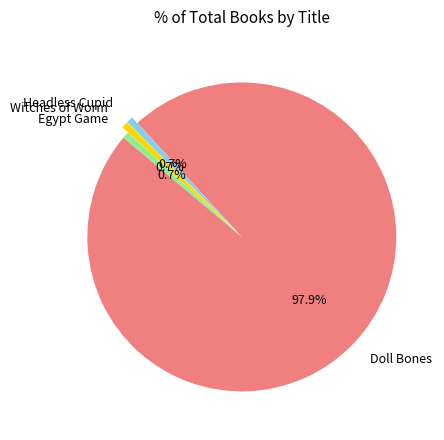

What is the ratio of the value at Headless Cupid to the value at Egypt Game?

1.0